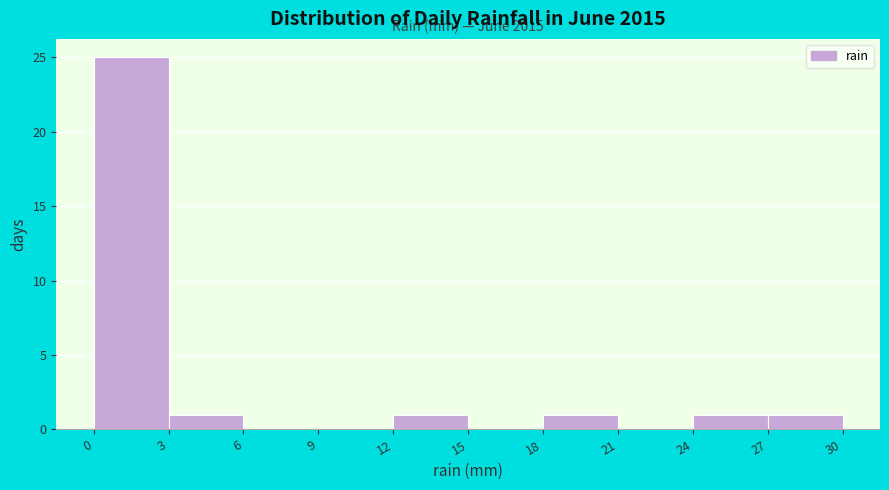

Over which range of the x-axis is the bar tallest?

0 to 3